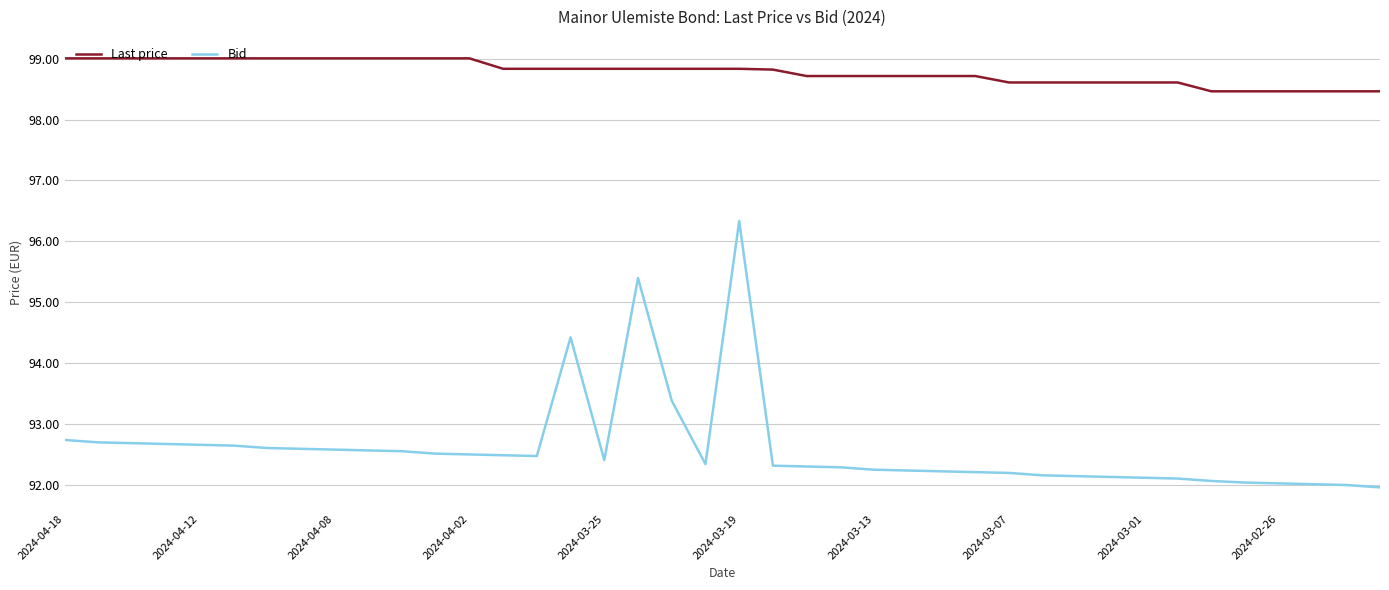

How many lines are shown in the chart?

2